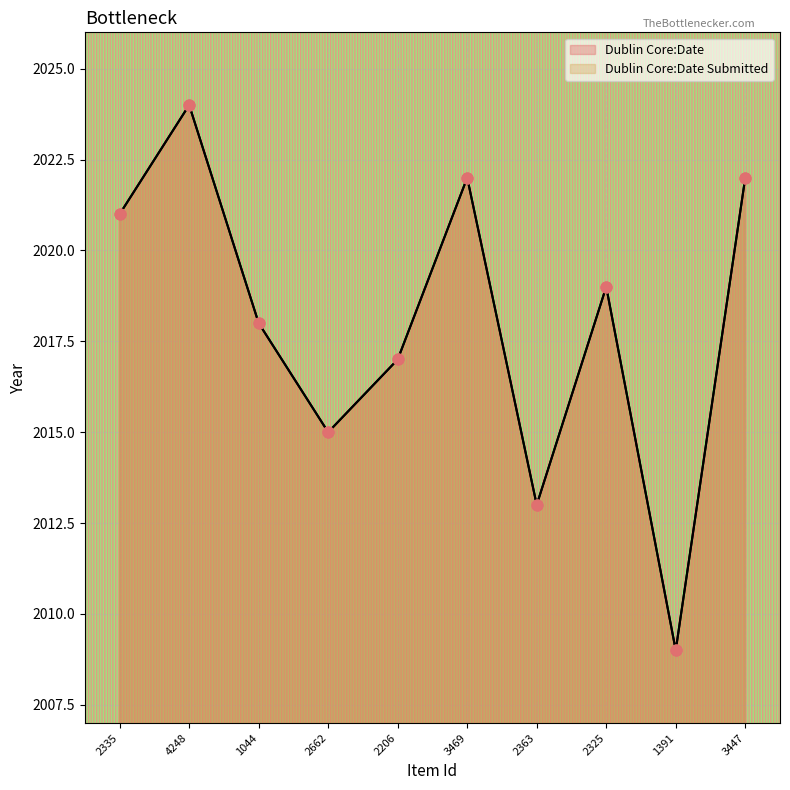

At how many categories does at least one series exceed 2015?

7